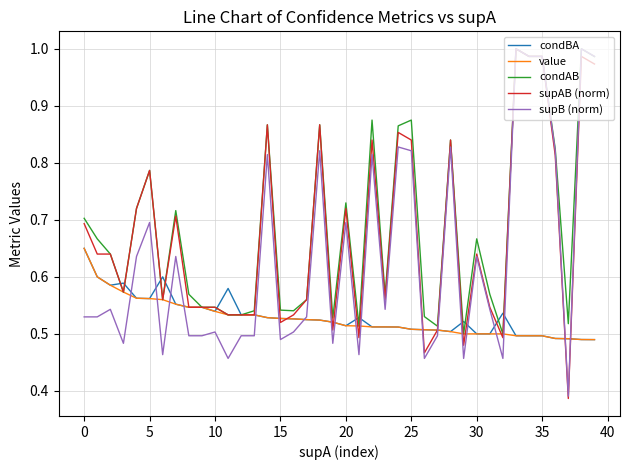

At how many categories does at least one series exceed 0?

40